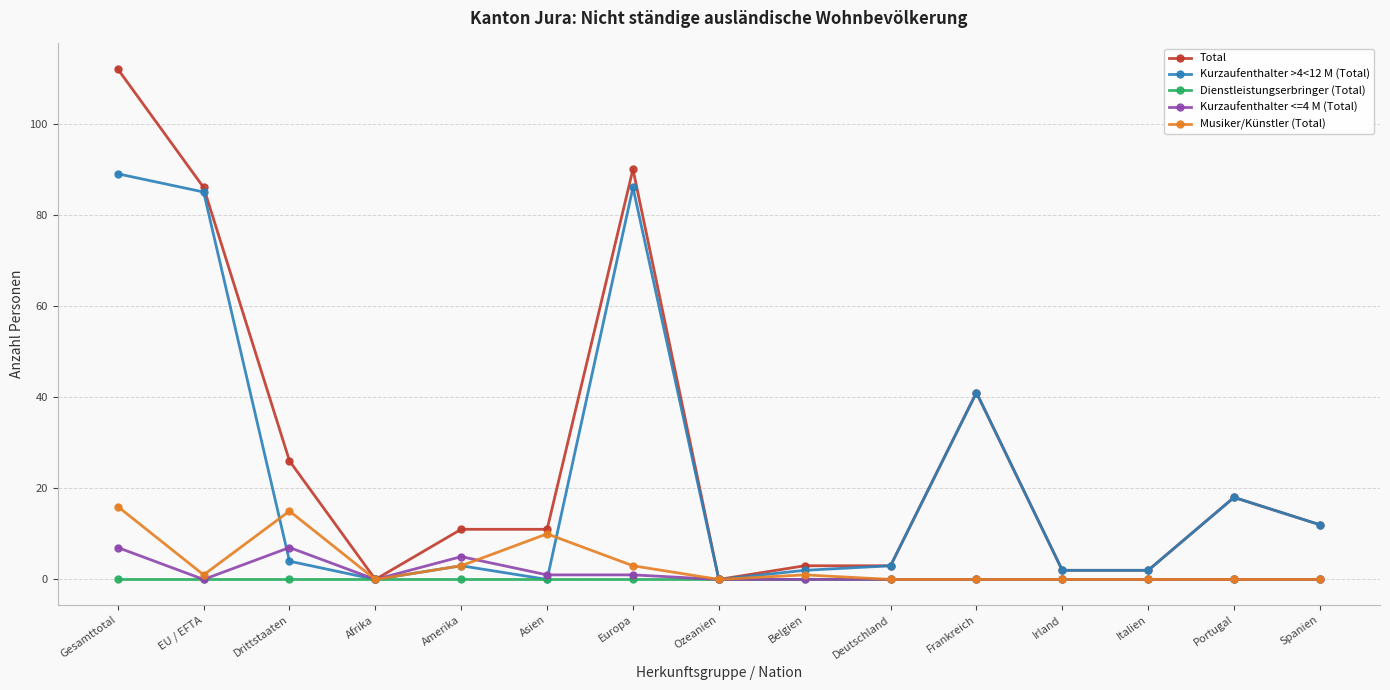

What is the label of the 9th point from the left?

Belgien